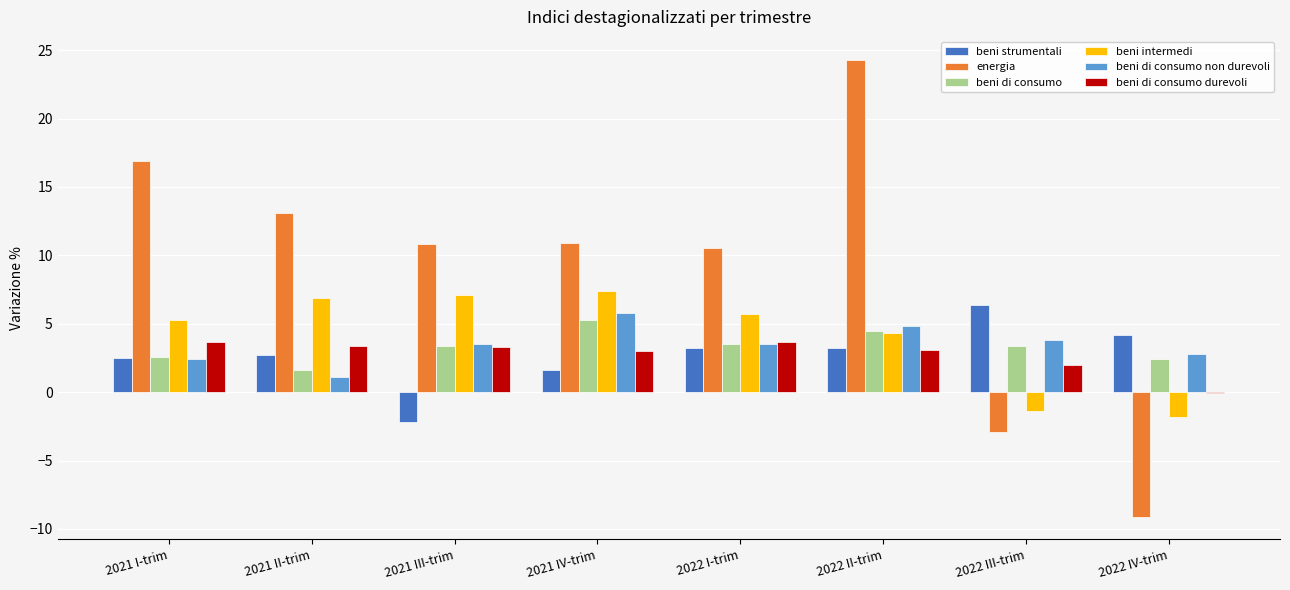

At which category is the sum across all series the highest?

2022 II-trim